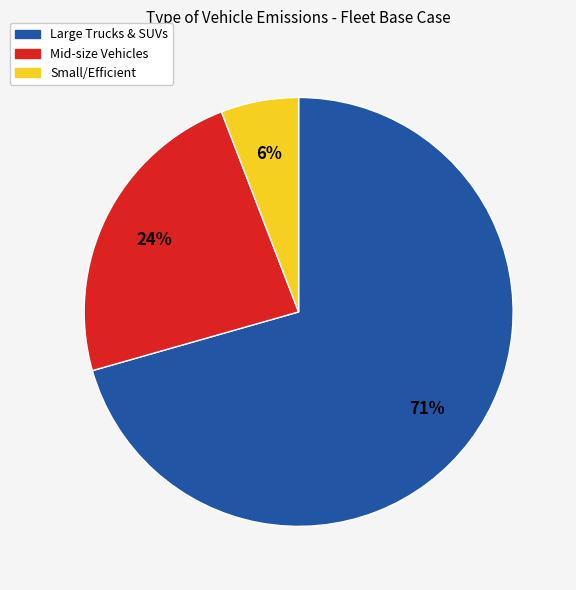

Which slice is the largest?

Large Trucks & SUVs